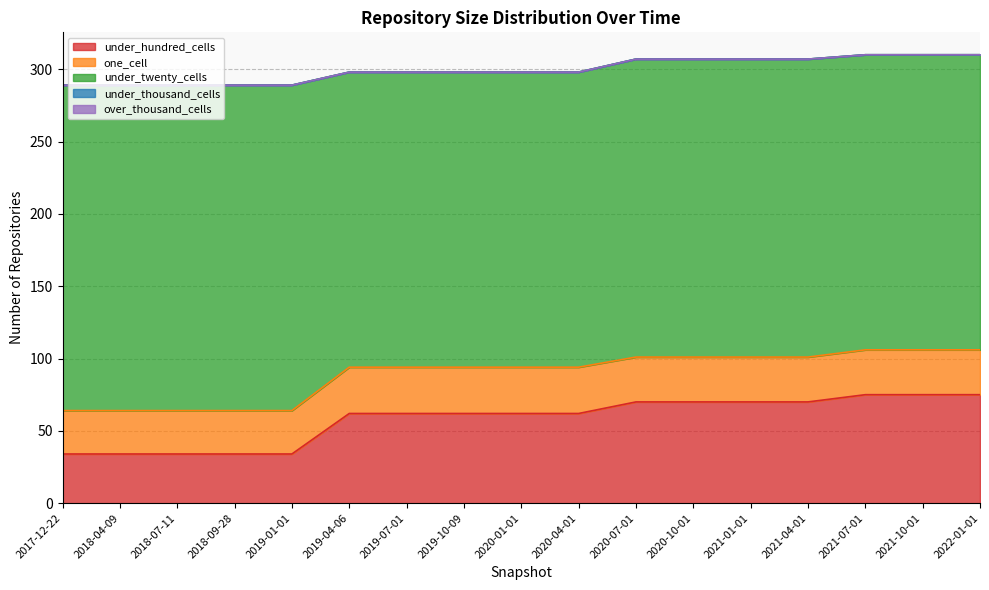

Which series has the largest total across all categories?

under_twenty_cells